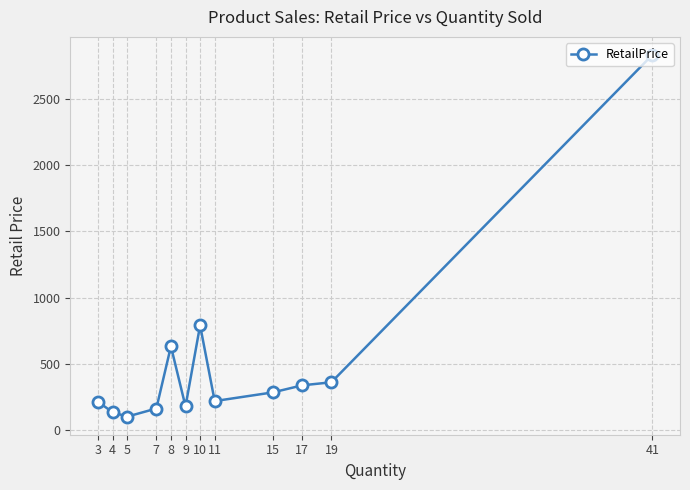

What is the average value?

520.6